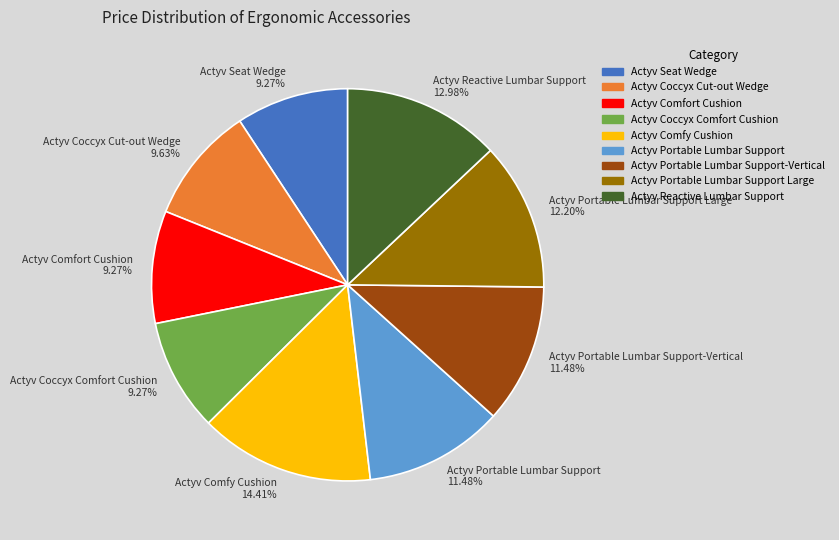

To the nearest percent, what portion does Actyv Coccyx Comfort Cushion represent?

9%